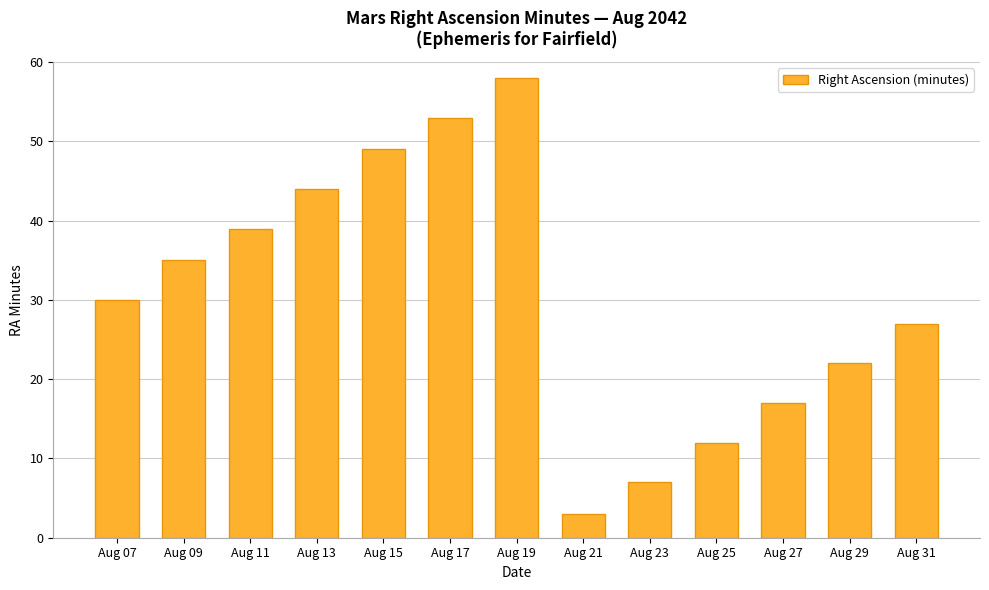

What is the difference between the values at Aug 31 and Aug 11?

12